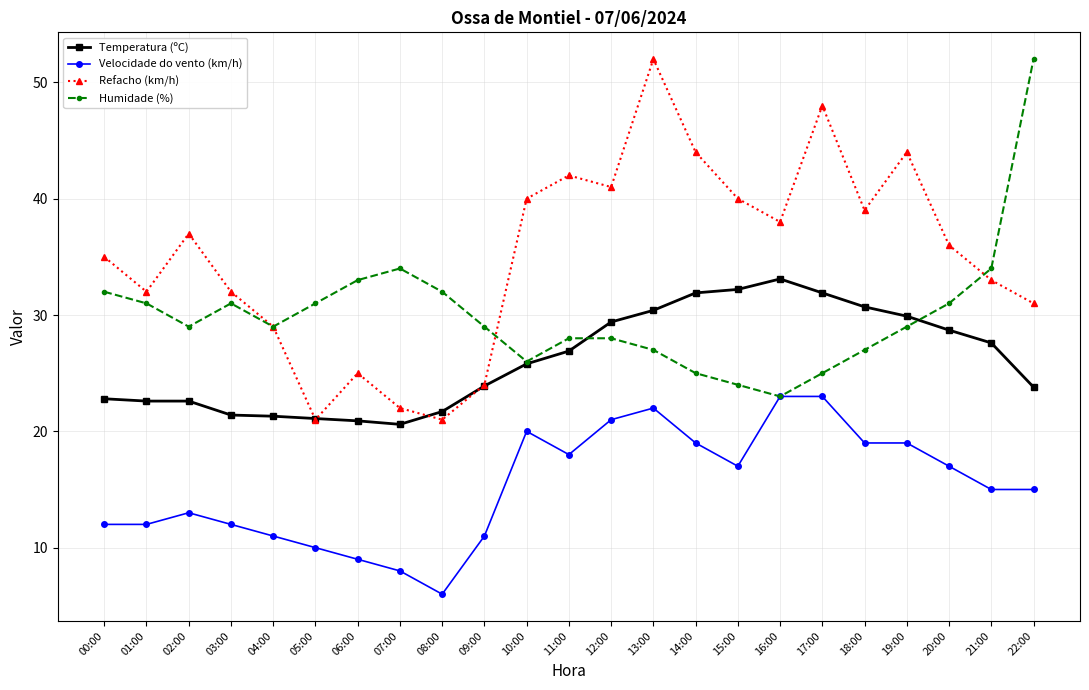

What is the value of the Velocidade do vento (km/h) point at the 4th from the left?

12.0